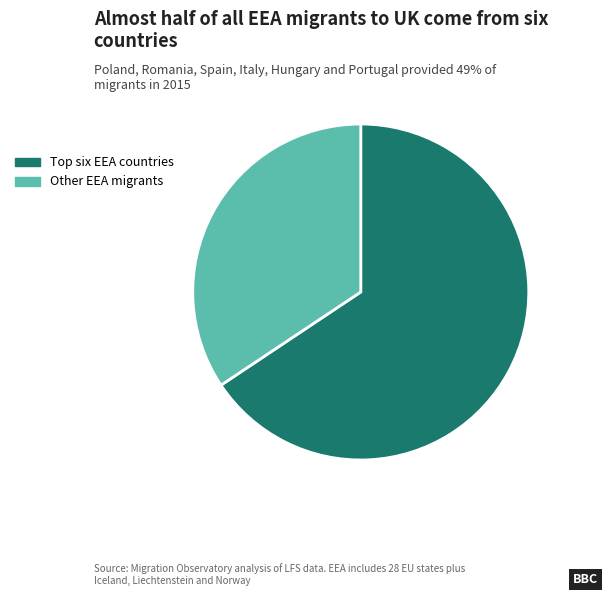

Which category has the biggest portion of the pie?

Top six EEA countries